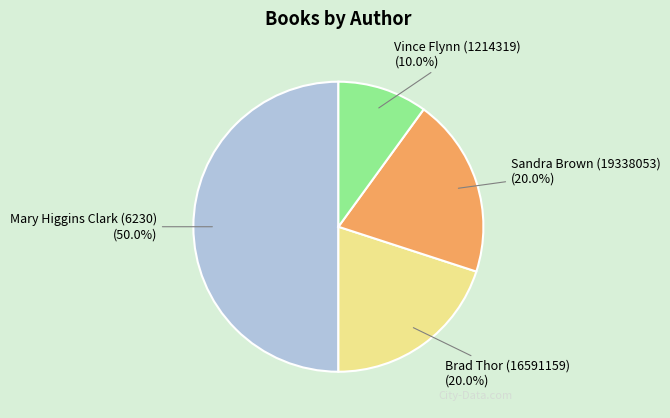

What is the largest slice in the pie chart?

Mary Higgins Clark (6230)